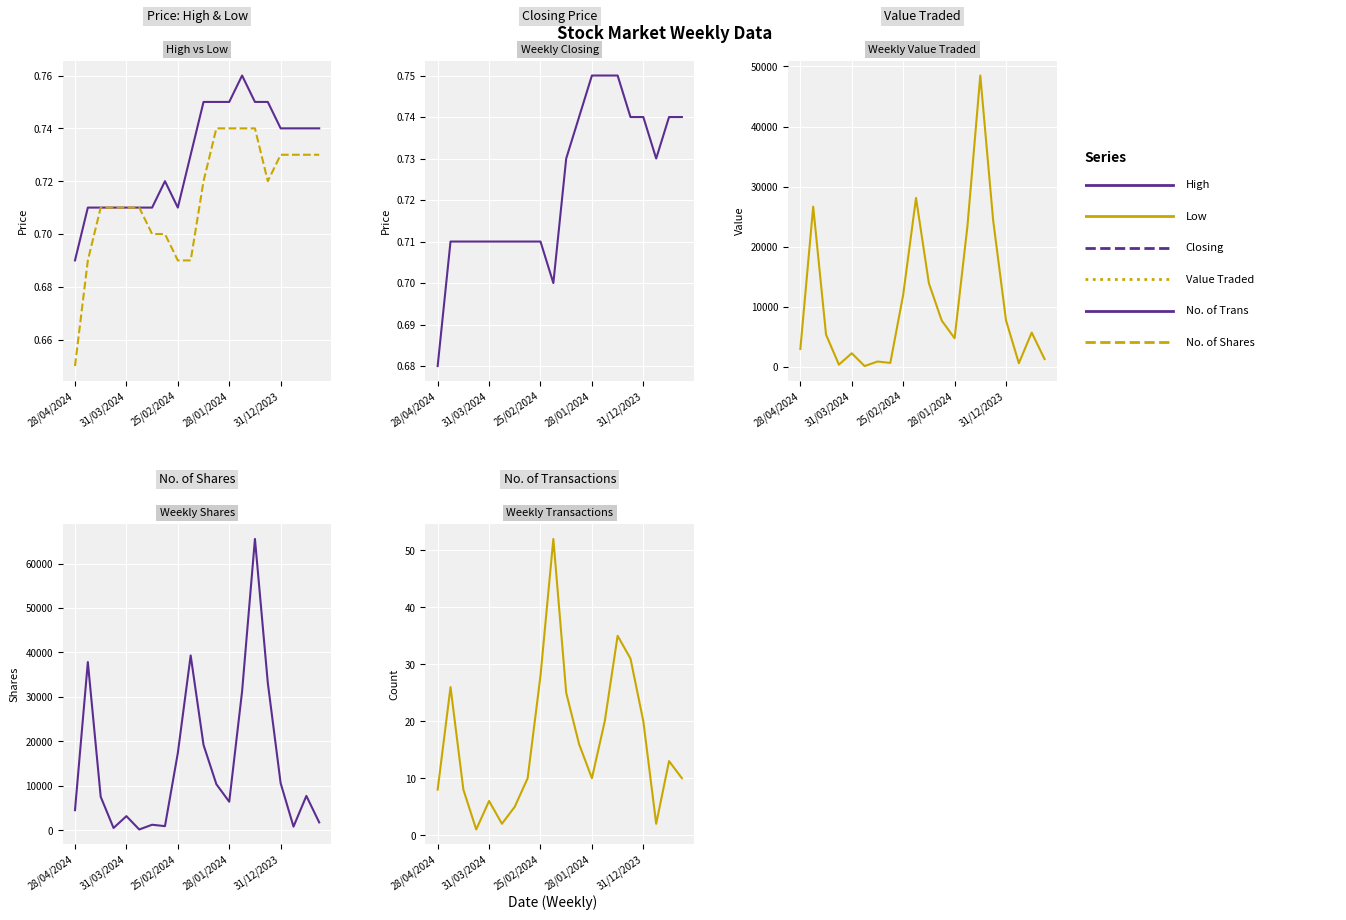

Reading left to right, list all the values displayed in this chart.

High: 0.7	0.7	0.7	0.7	0.7	0.7	0.7	0.7	0.7	0.7	0.8	0.8	0.8	0.8	0.8	0.8	0.7	0.7	0.7	0.7
Low: 0.7	0.7	0.7	0.7	0.7	0.7	0.7	0.7	0.7	0.7	0.7	0.7	0.7	0.7	0.7	0.7	0.7	0.7	0.7	0.7
Closing: 0.7	0.7	0.7	0.7	0.7	0.7	0.7	0.7	0.7	0.7	0.7	0.7	0.8	0.8	0.8	0.7	0.7	0.7	0.7	0.7
Value Traded: 2946.0	26663.0	5341.0	355.0	2244.0	114.0	869.0	640.0	11974.0	28109.0	13908.0	7683.0	4748.0	23421.0	48495.0	24380.0	7732.0	587.0	5692.0	1277.0
No. of Shares: 4502.0	37826.0	7522.0	500.0	3160.0	160.0	1225.0	910.0	17349.0	39313.0	19185.0	10342.0	6396.0	31239.0	65533.0	33164.0	10572.0	800.0	7713.0	1749.0
No. of Trans: 8.0	26.0	8.0	1.0	6.0	2.0	5.0	10.0	28.0	52.0	25.0	16.0	10.0	20.0	35.0	31.0	20.0	2.0	13.0	10.0